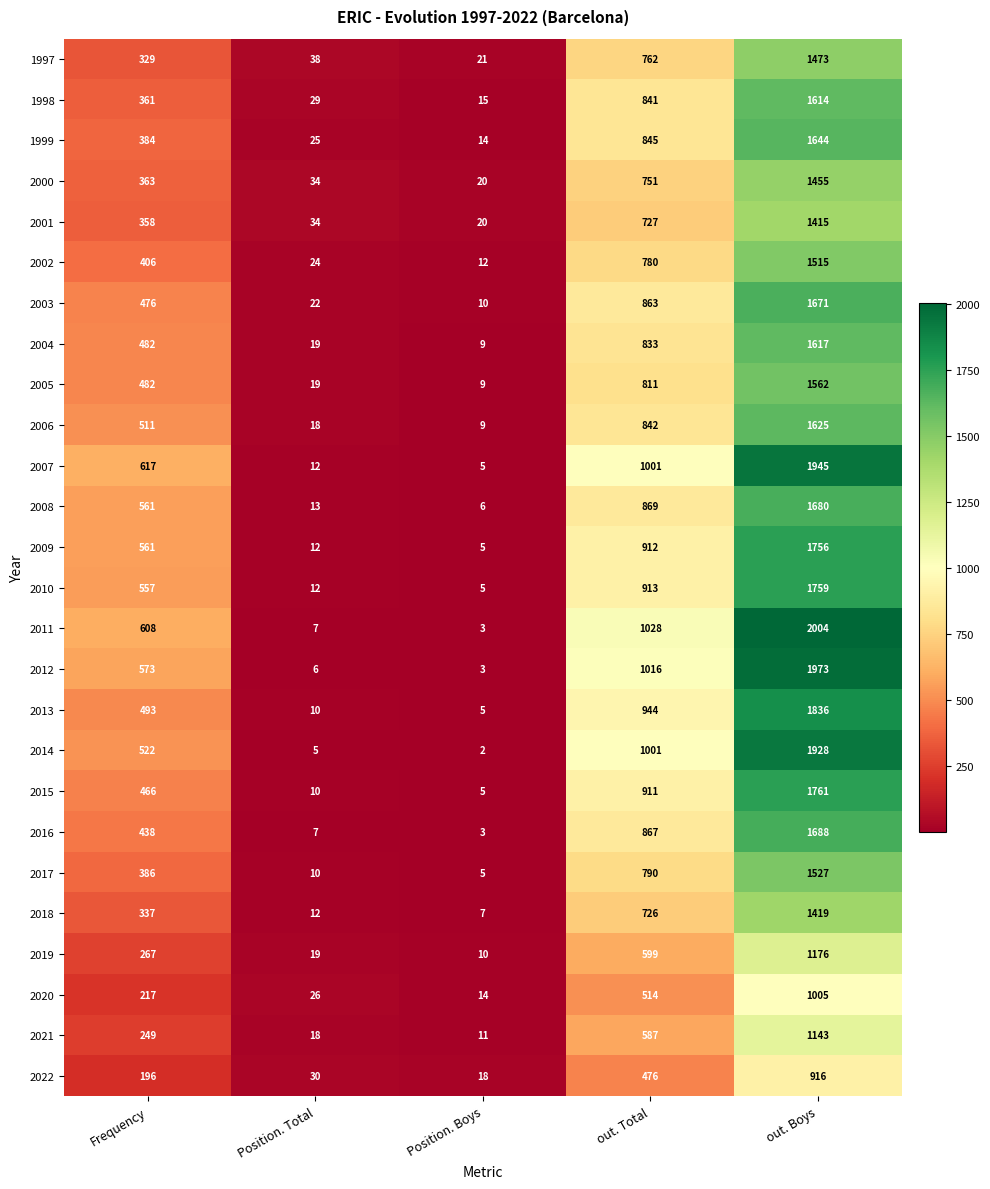

What is the spread (max minus min) of values at Position. Total?

33